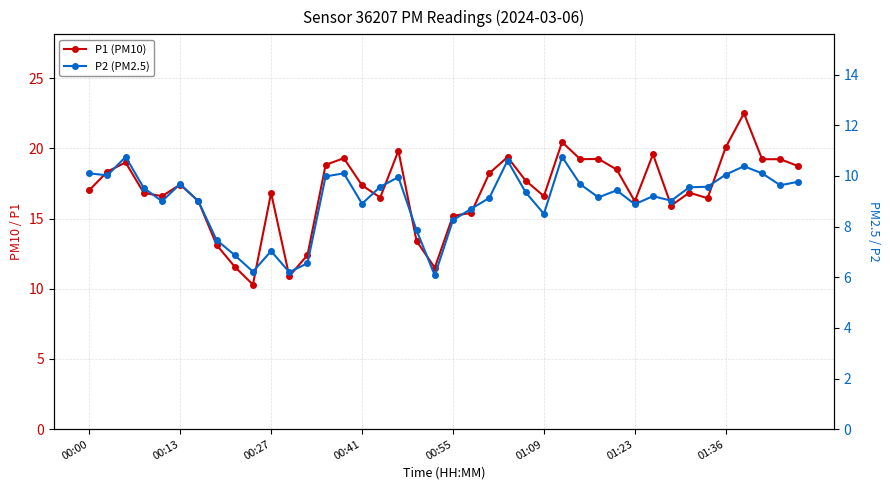

What is the lowest value of the P1 (PM10) series?

10.3